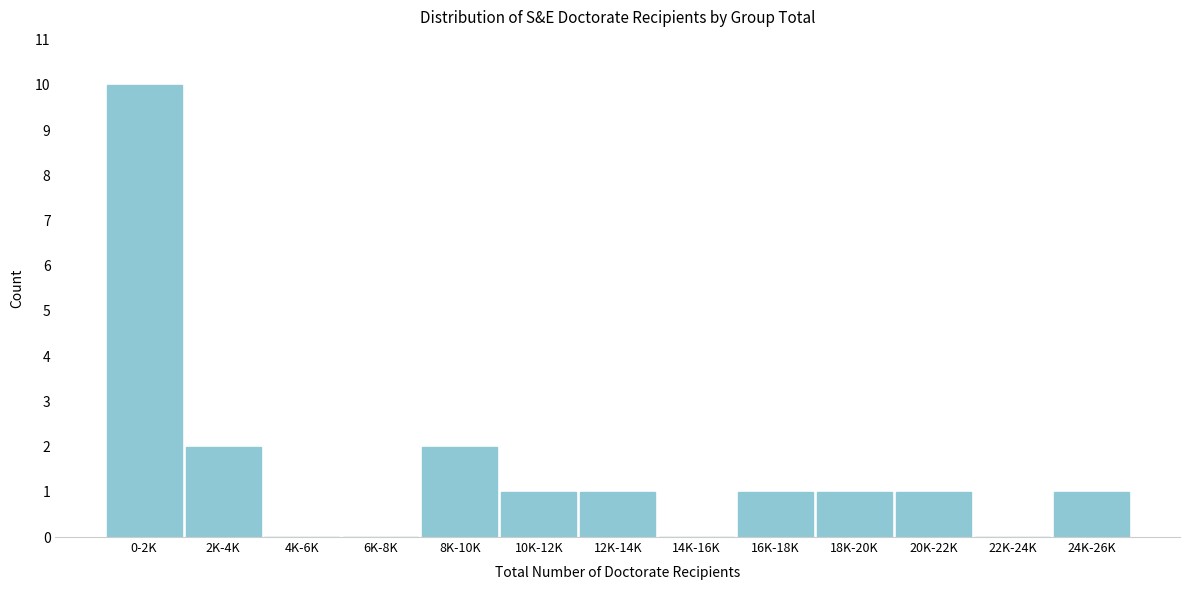

Reading left to right, transcribe all the data shown in this chart.

0-2K=10	2K-4K=2	4K-6K=0	6K-8K=0	8K-10K=2	10K-12K=1	12K-14K=1	14K-16K=0	16K-18K=1	18K-20K=1	20K-22K=1	22K-24K=0	24K-26K=1